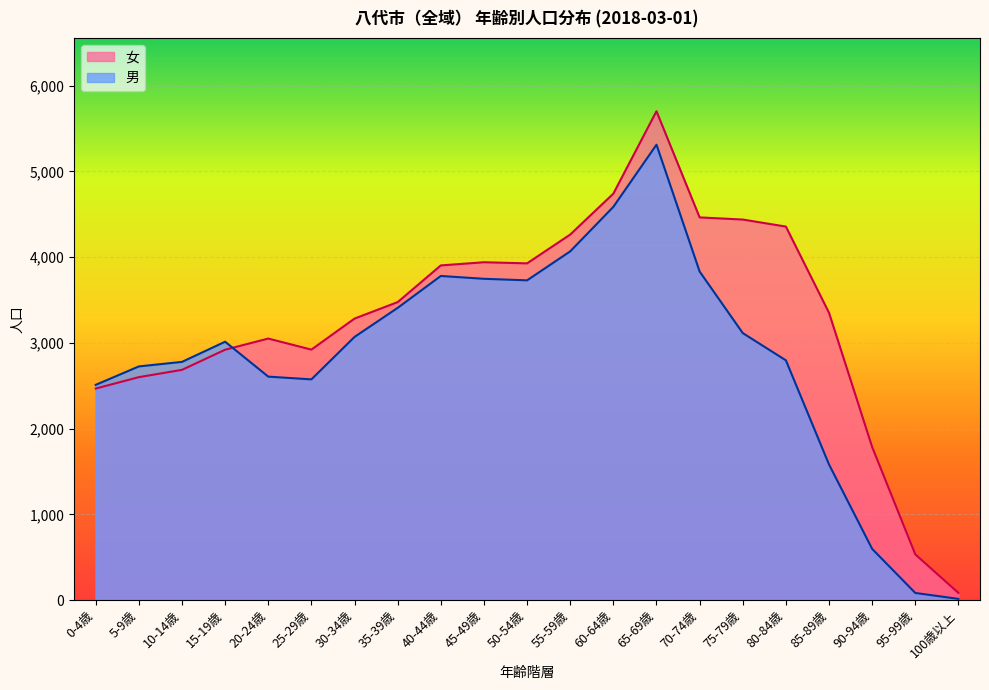

Reading left to right, list all the values displayed in this chart.

男: 0-4歳=2511	5-9歳=2726	10-14歳=2779	15-19歳=3014	20-24歳=2607	25-29歳=2575	30-34歳=3070	35-39歳=3409	40-44歳=3781	45-49歳=3748	50-54歳=3730	55-59歳=4068	60-64歳=4587	65-69歳=5312	70-74歳=3833	75-79歳=3115	80-84歳=2797	85-89歳=1582	90-94歳=598	95-99歳=84	100歳以上=15
女: 0-4歳=2468	5-9歳=2601	10-14歳=2686	15-19歳=2921	20-24歳=3051	25-29歳=2922	30-34歳=3284	35-39歳=3476	40-44歳=3904	45-49歳=3941	50-54歳=3928	55-59歳=4264	60-64歳=4741	65-69歳=5702	70-74歳=4464	75-79歳=4439	80-84歳=4357	85-89歳=3351	90-94歳=1786	95-99歳=534	100歳以上=84